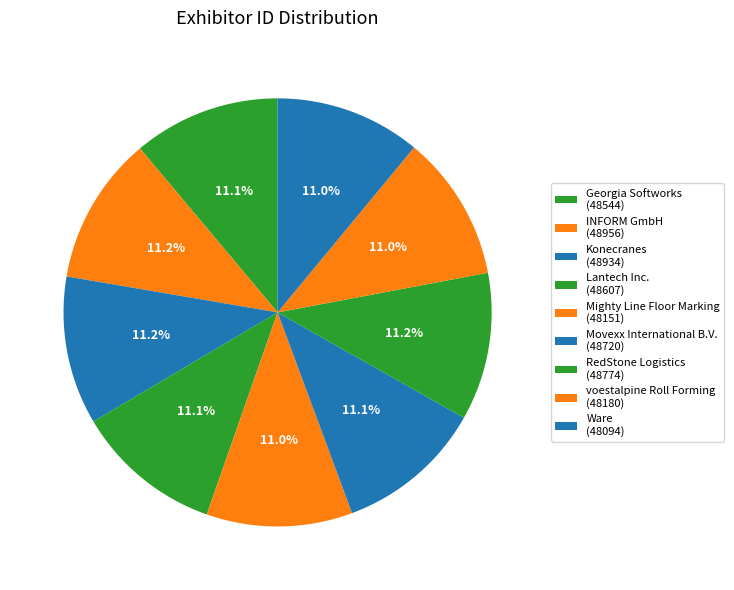

The INFORM GmbH slice represents 1% of the pie. True or false?

False